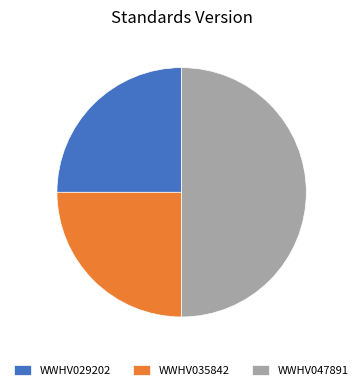

What is the ratio of the value at WWHV029202 to the value at WWHV035842?

1.0